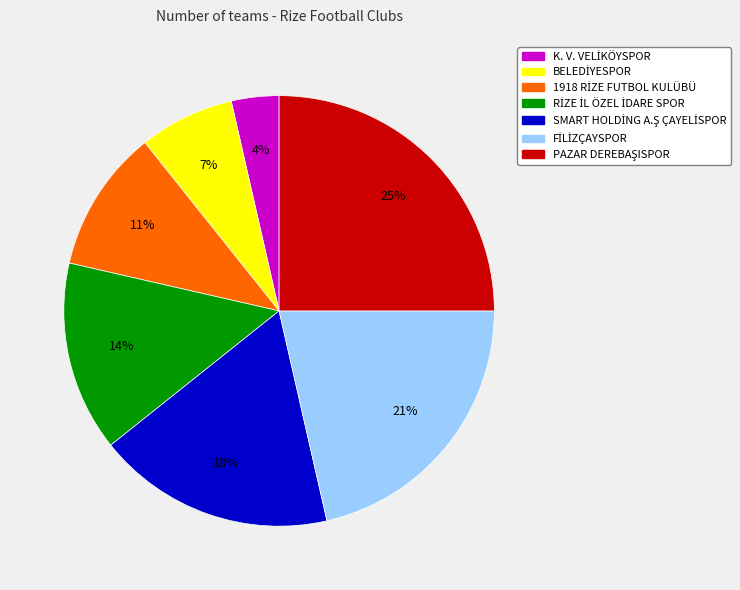

To the nearest percent, what is the difference between the largest and smallest slice percentages?

21%